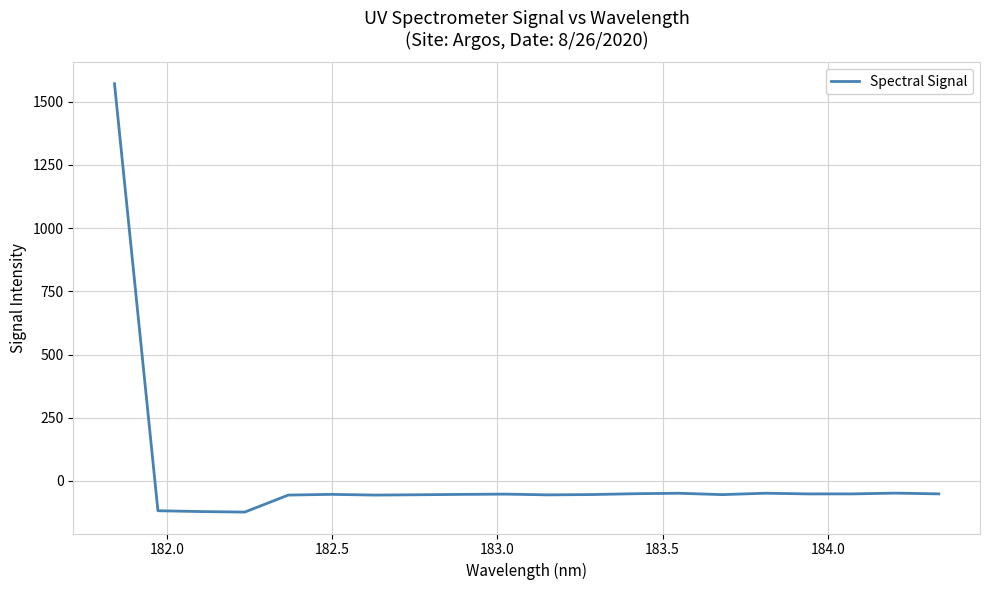

How many negative values are there?

19